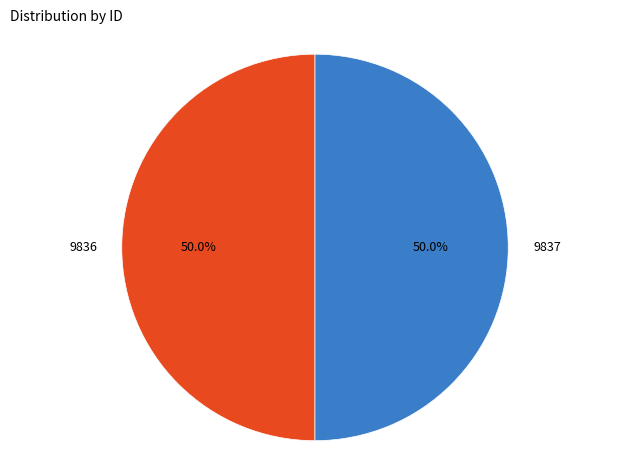

Which category accounts for the majority?

9837